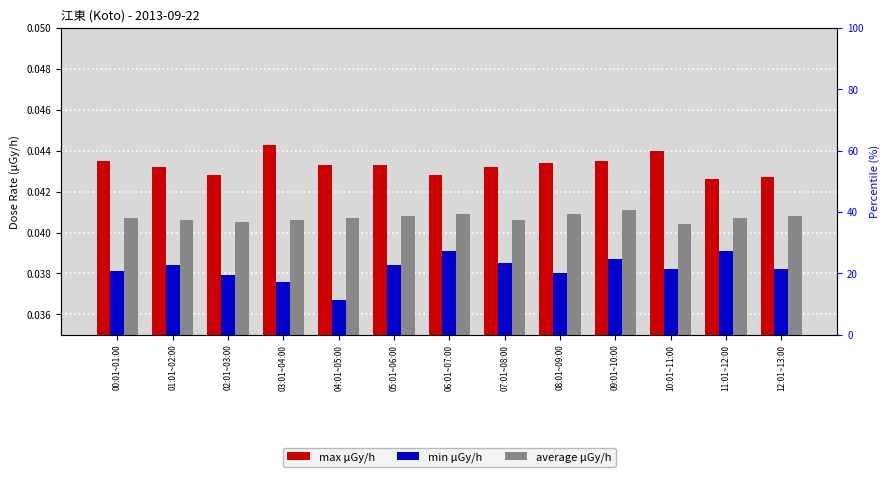

At how many categories does at least one series exceed 0?

13